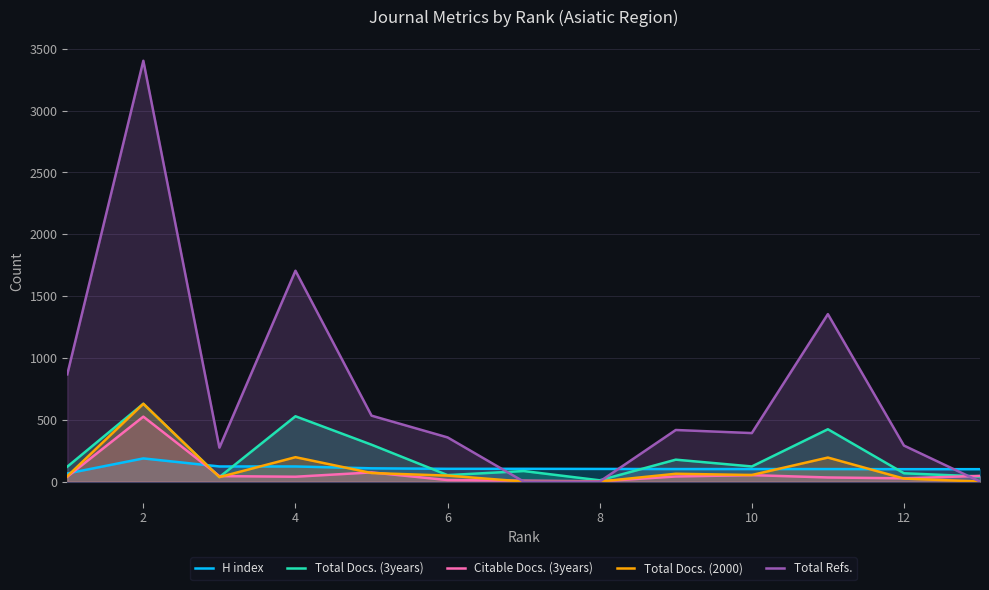

At how many categories does at least one series exceed 1959?

1